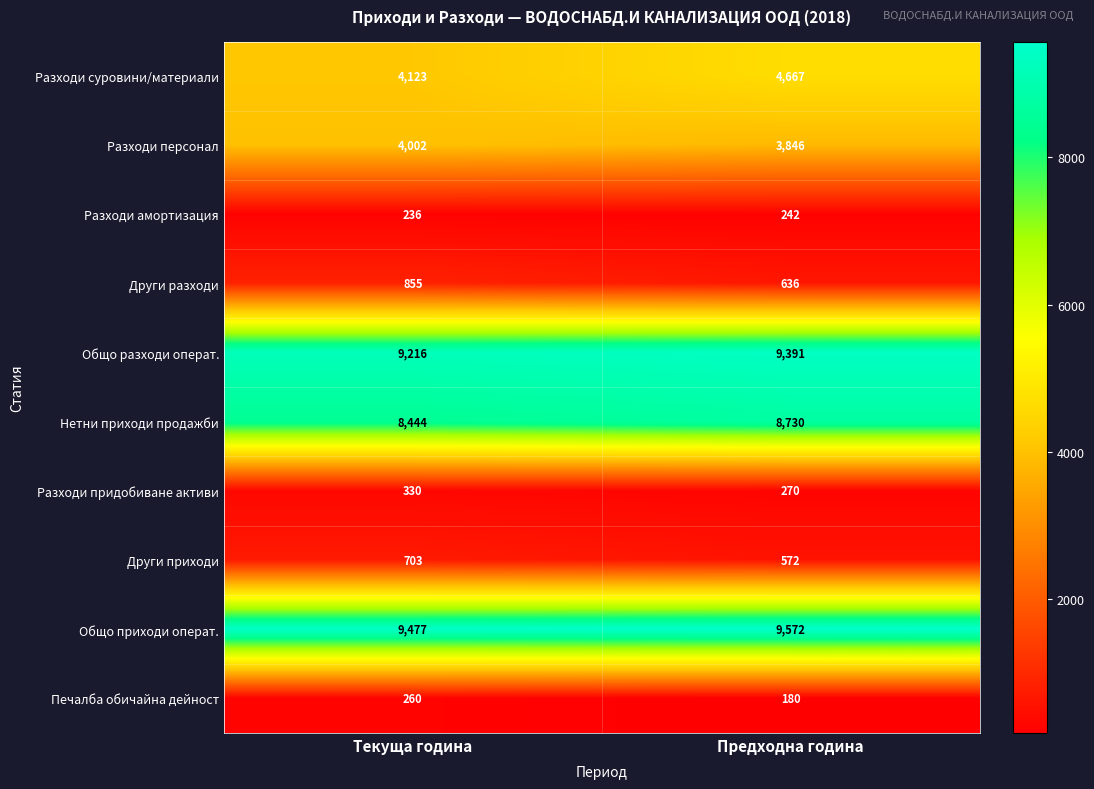

The Печалба обичайна дейност series shows 100 at Предходна година. True or false?

False